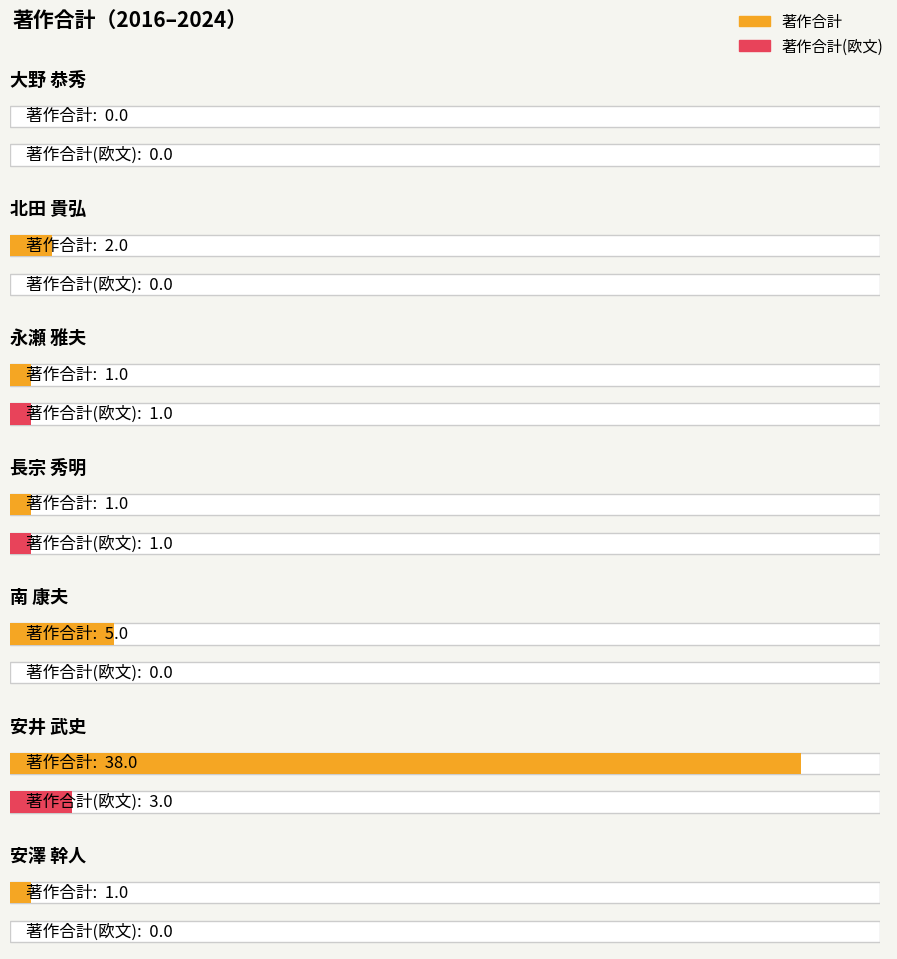

Which series has the largest range (max minus min)?

著作合計